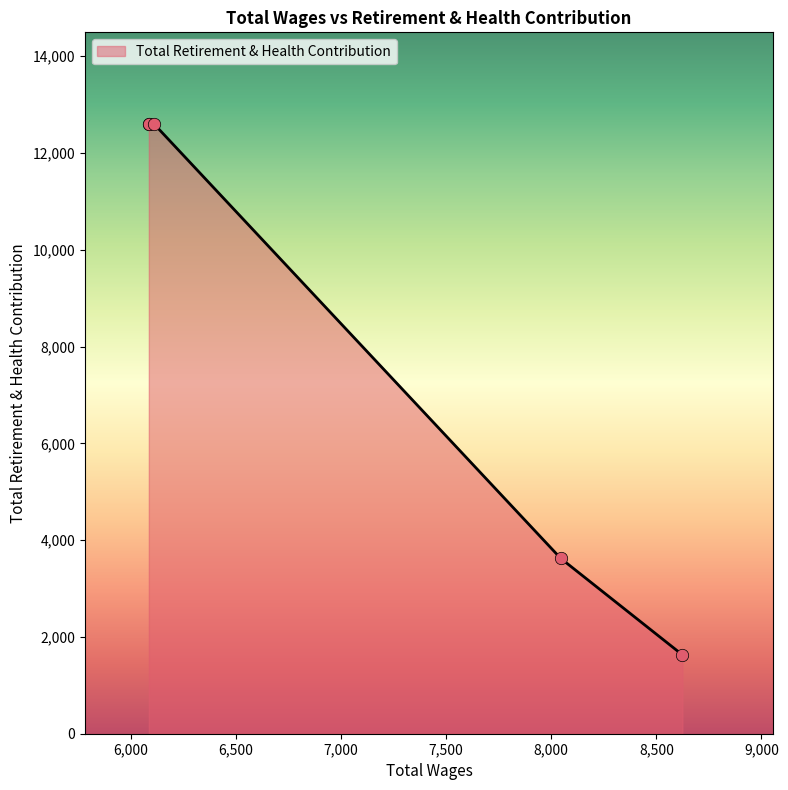

What is the ratio of the value at 8624.0 to the value at 6085.0?

0.1